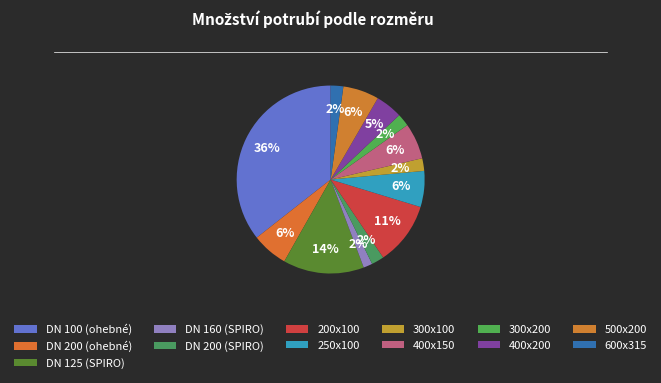

How many segments does this pie chart have?

13